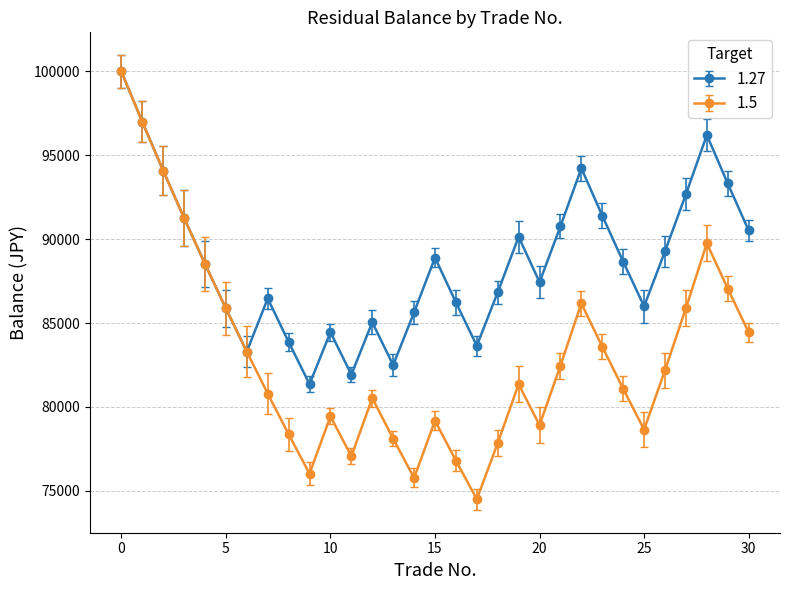

List the series in order of their overall mean, lowest first.

1.5, 1.27